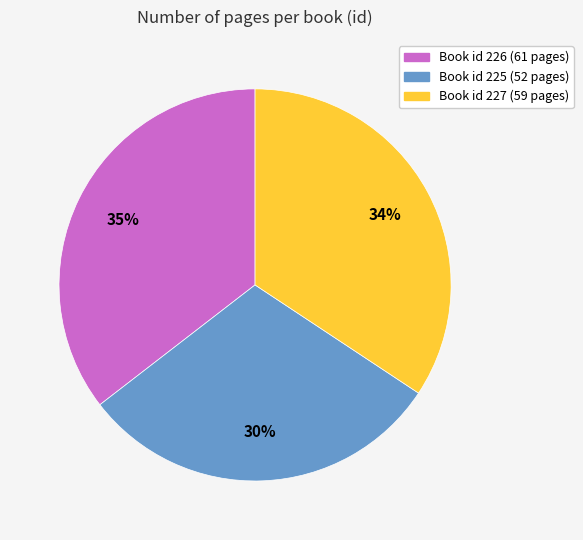

Is there a majority slice in this chart?

No